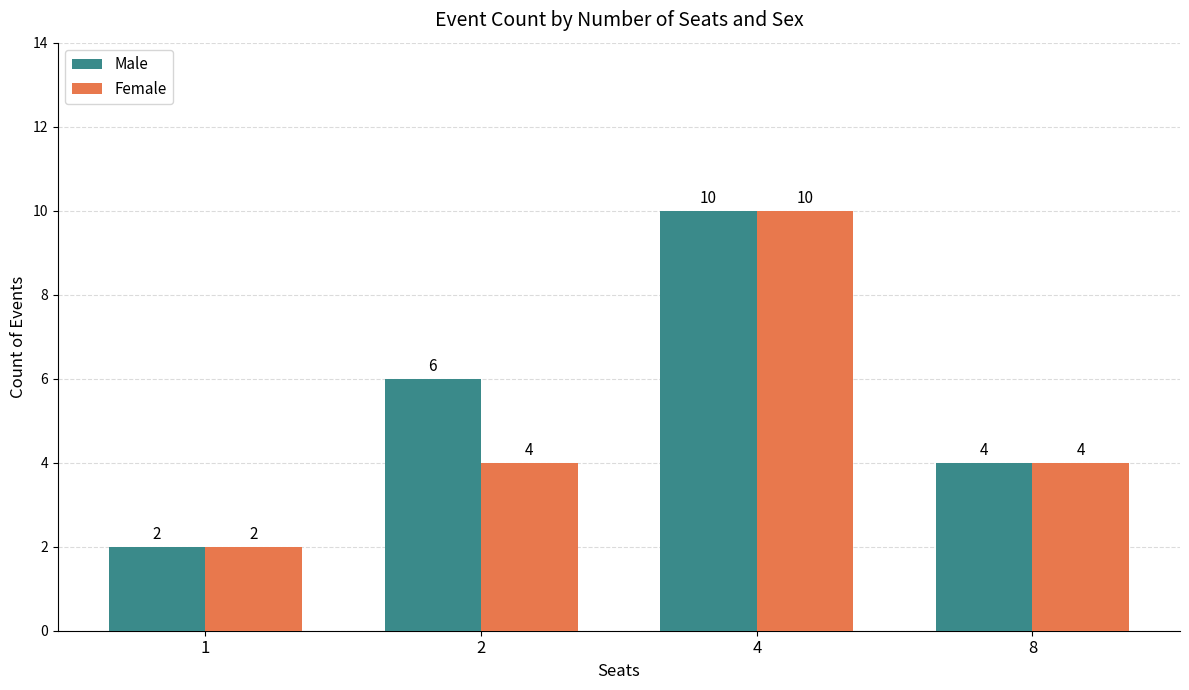

At which category is the sum across all series the highest?

4